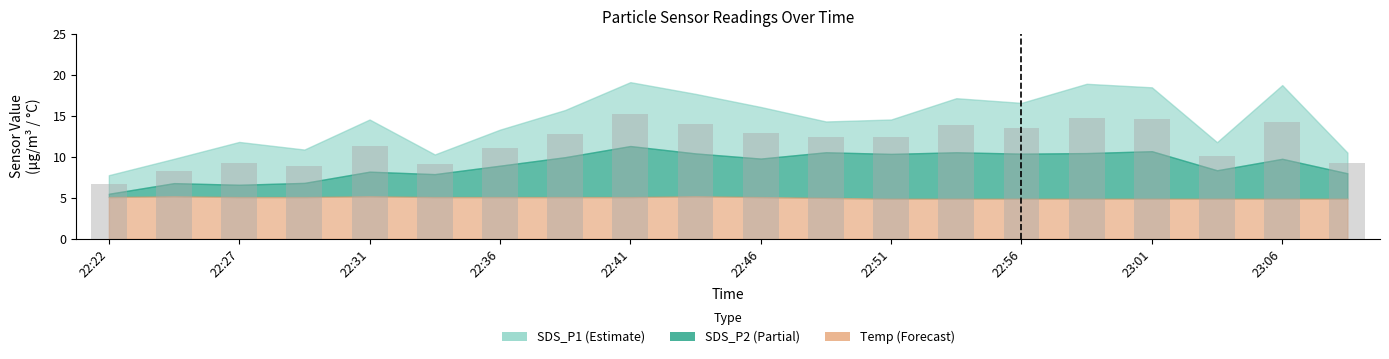

What is the difference between the second highest and minimum values?

8.1